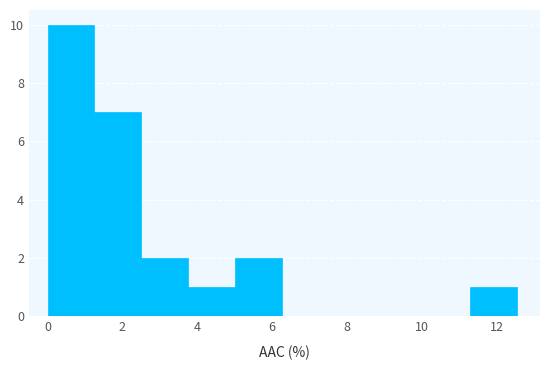

Reading left to right, transcribe this chart: for each bar, give the range it covers on the x-axis and its height. Neither the bar edges nor the heights are printed on the chart, so give them approximately, as read against the axes.

0.0 to 1.2: 10
1.2 to 2.6: 7
2.6 to 3.8: 2
3.8 to 5.0: 1
5.0 to 6.2: 2
6.2 to 7.6: 0
7.6 to 8.8: 0
8.8 to 10.0: 0
10.0 to 11.2: 0
11.2 to 12.6: 1